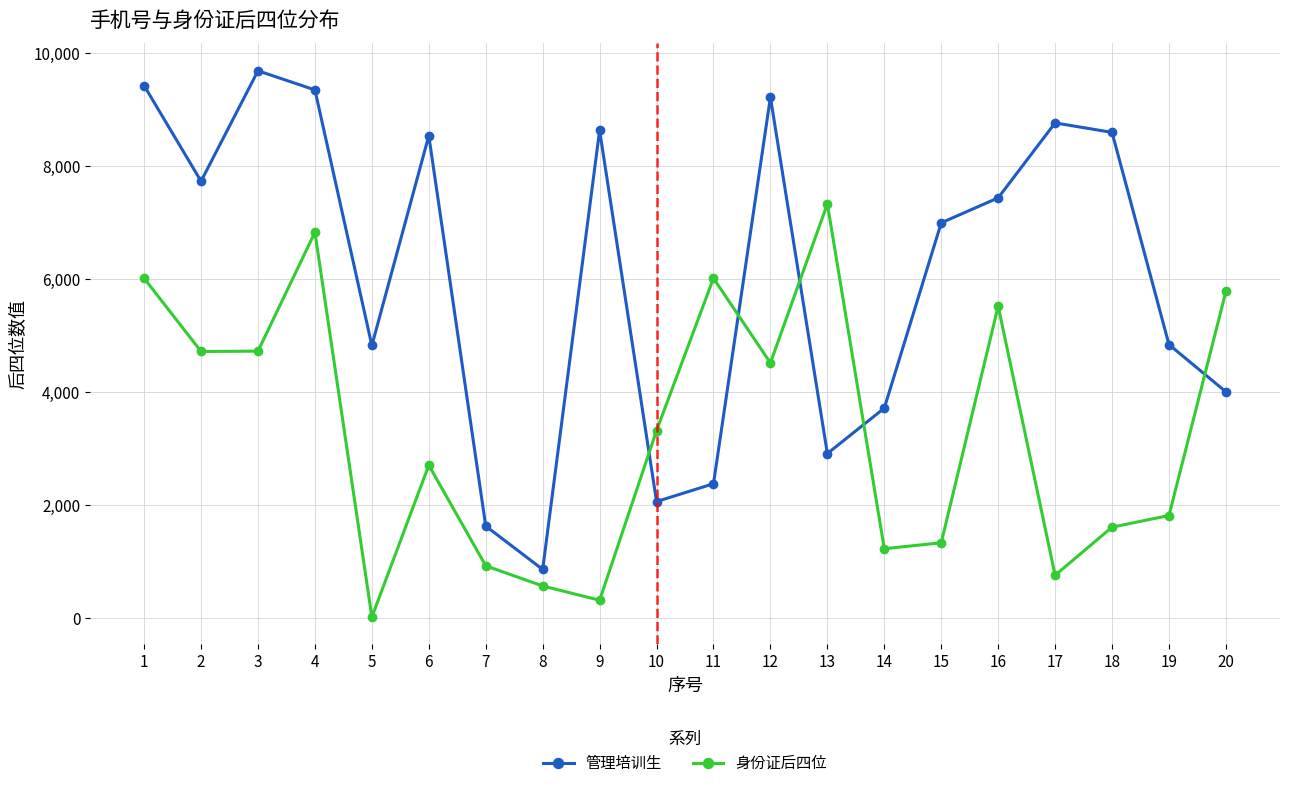

How many interior local valleys does the 管理培训生 series have?

5